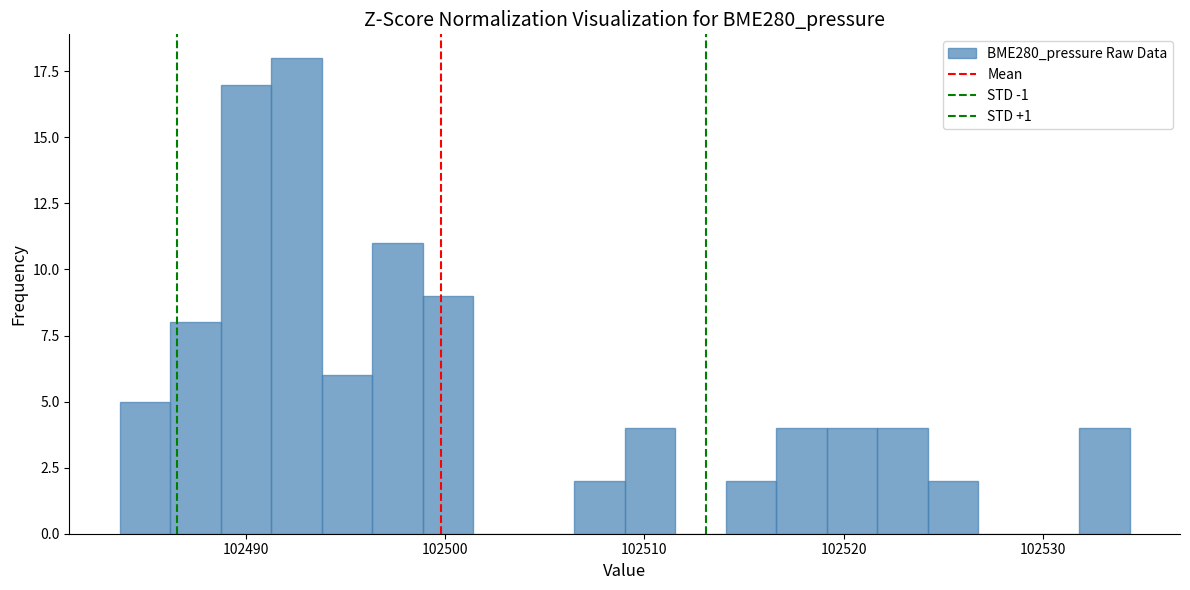

Around what value on the x-axis is the tallest bar? Give the approximate position of its centre, as read against the axis.

102493